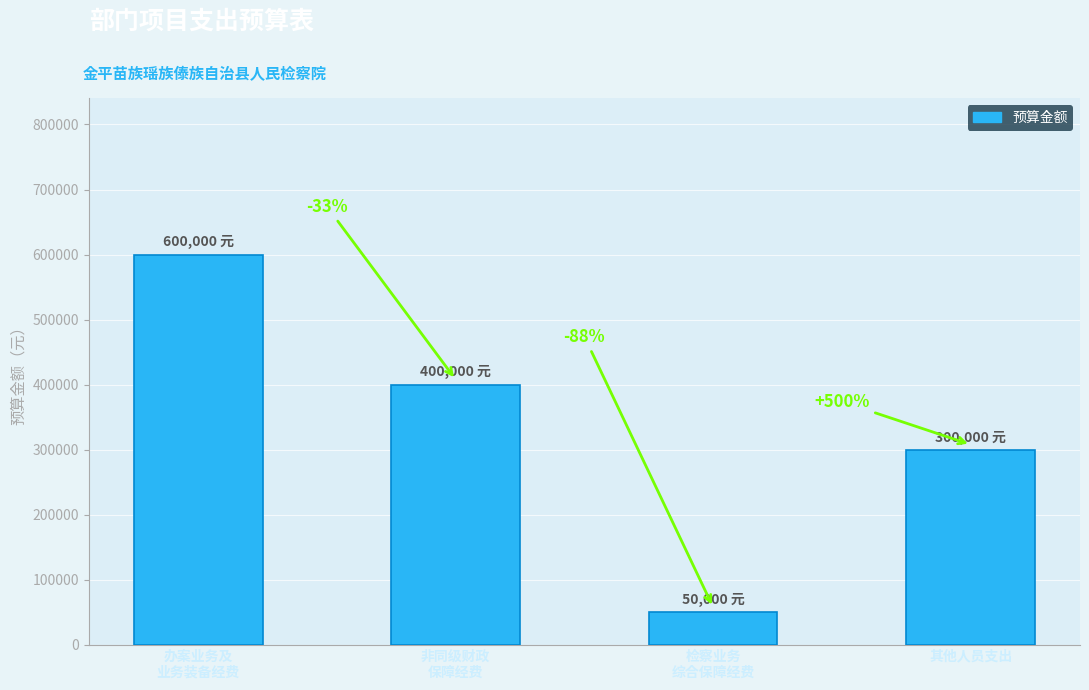

Is it true that the value at 其他人员支出 is 300000?

True